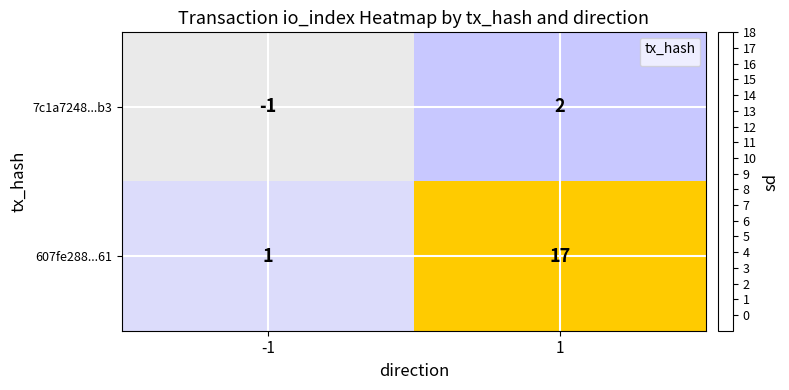

What is the approximate value of 607fe288...61 at 1, to the nearest 10?

20